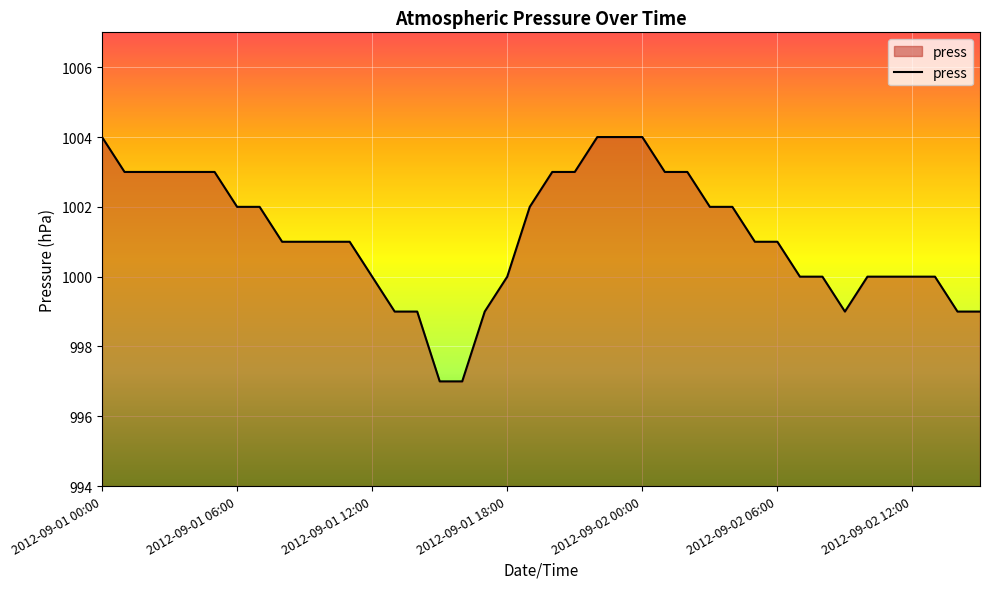

What is the smallest value displayed?

997